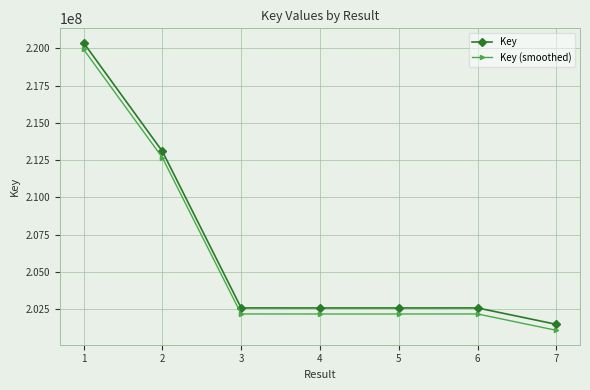

What is the value of the Key (smoothed) point at the 2nd from the left?

212670815